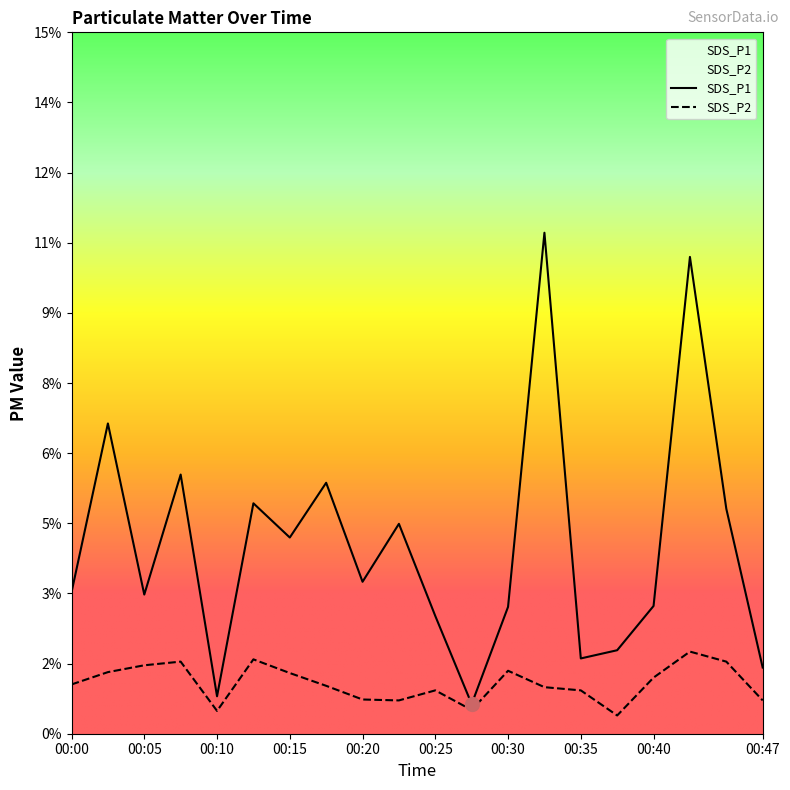

Reading left to right, what are all the values shown in this chart?

SDS_P1: 3.1	6.8	3.0	5.7	0.8	5.0	4.3	5.5	3.3	4.6	2.6	0.7	2.8	11.0	1.6	1.8	2.8	10.4	4.9	1.4
SDS_P2: 1.1	1.4	1.5	1.6	0.5	1.6	1.3	1.1	0.8	0.7	0.9	0.5	1.4	1.0	0.9	0.4	1.2	1.8	1.6	0.7